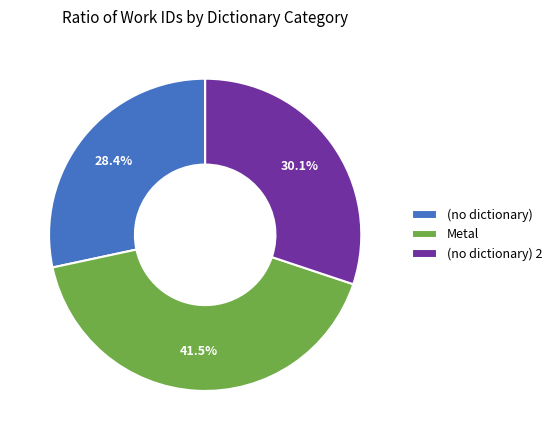

True or false: (no dictionary) 2 accounts for 30% of the total.

True